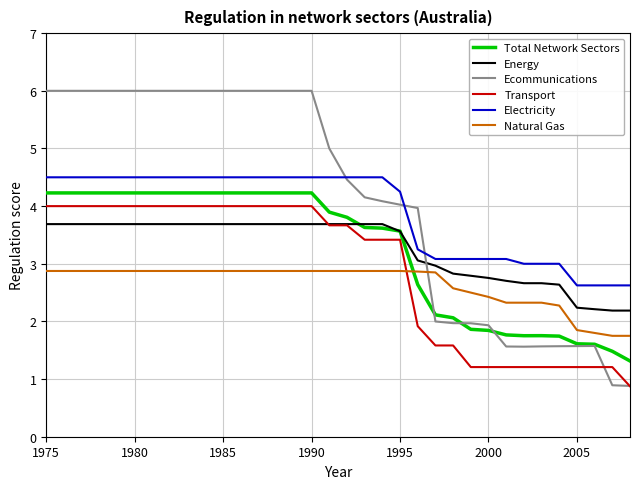

What are all the series names shown in the legend?

Total Network Sectors, Energy, Ecommunications, Transport, Electricity, Natural Gas